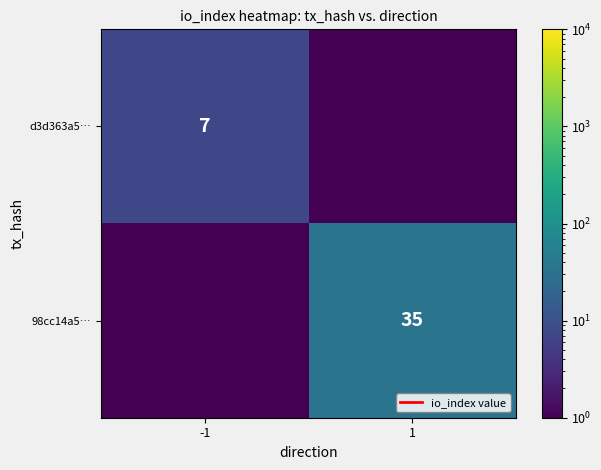

Is it true that 98cc14a5… equals 35.0 at 1?

True